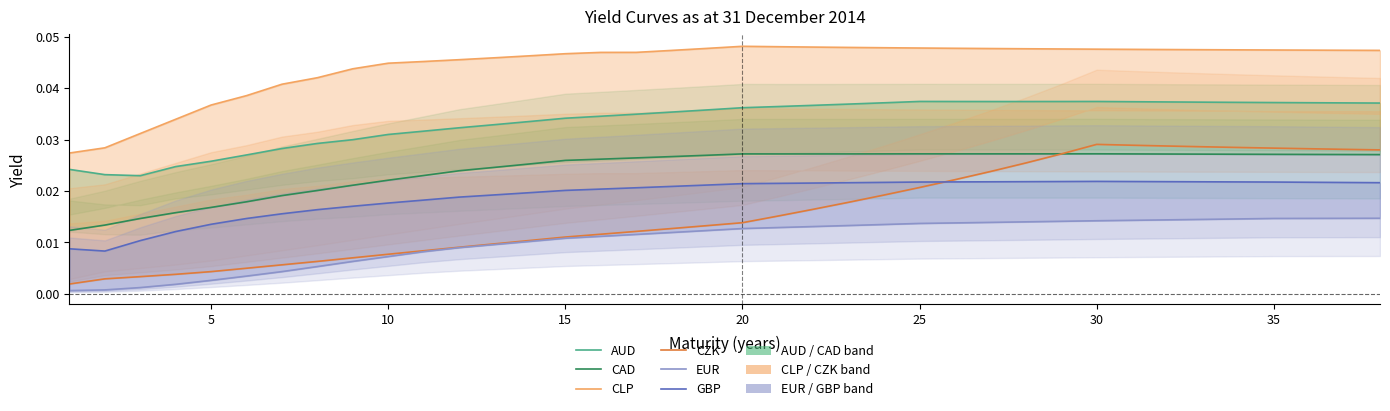

Which category has the highest value in the CAD series?

30